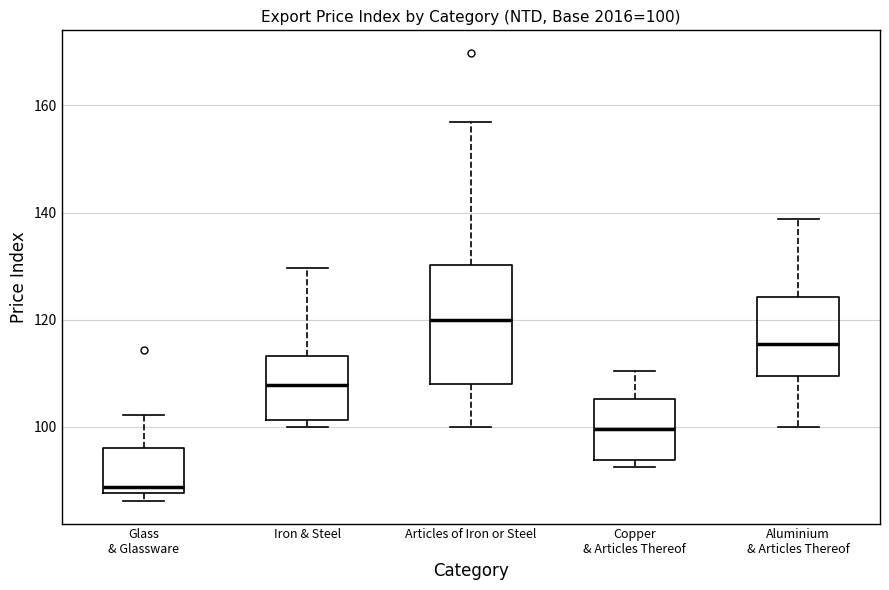

Which box is the tallest, from its lower edge to its upper edge?

Articles of Iron or Steel